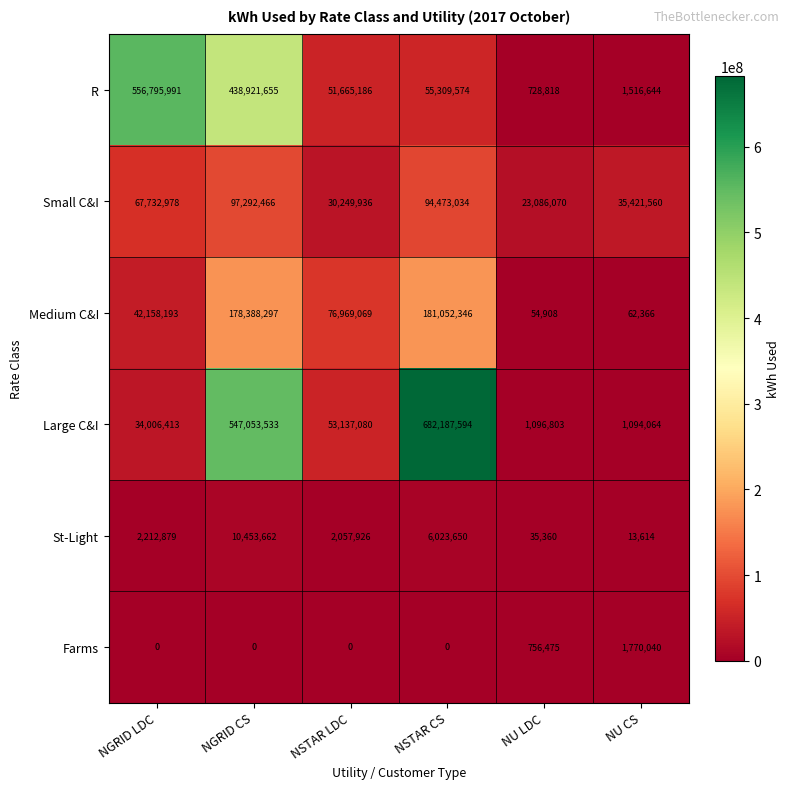

At NGRID LDC, list the series in order from smallest to largest.

Farms, St-Light, Large C&I, Medium C&I, Small C&I, R